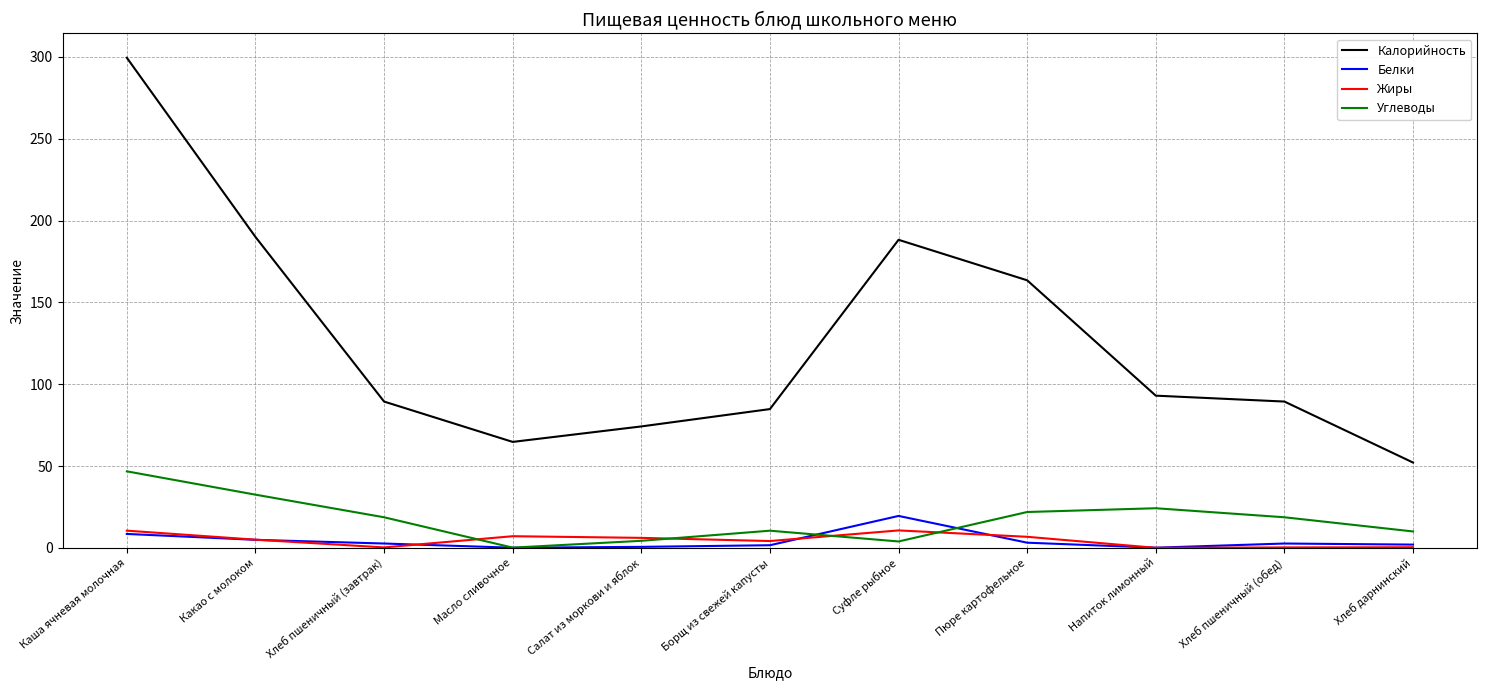

Is it true that Белки equals 19.5 at Суфле рыбное?

True